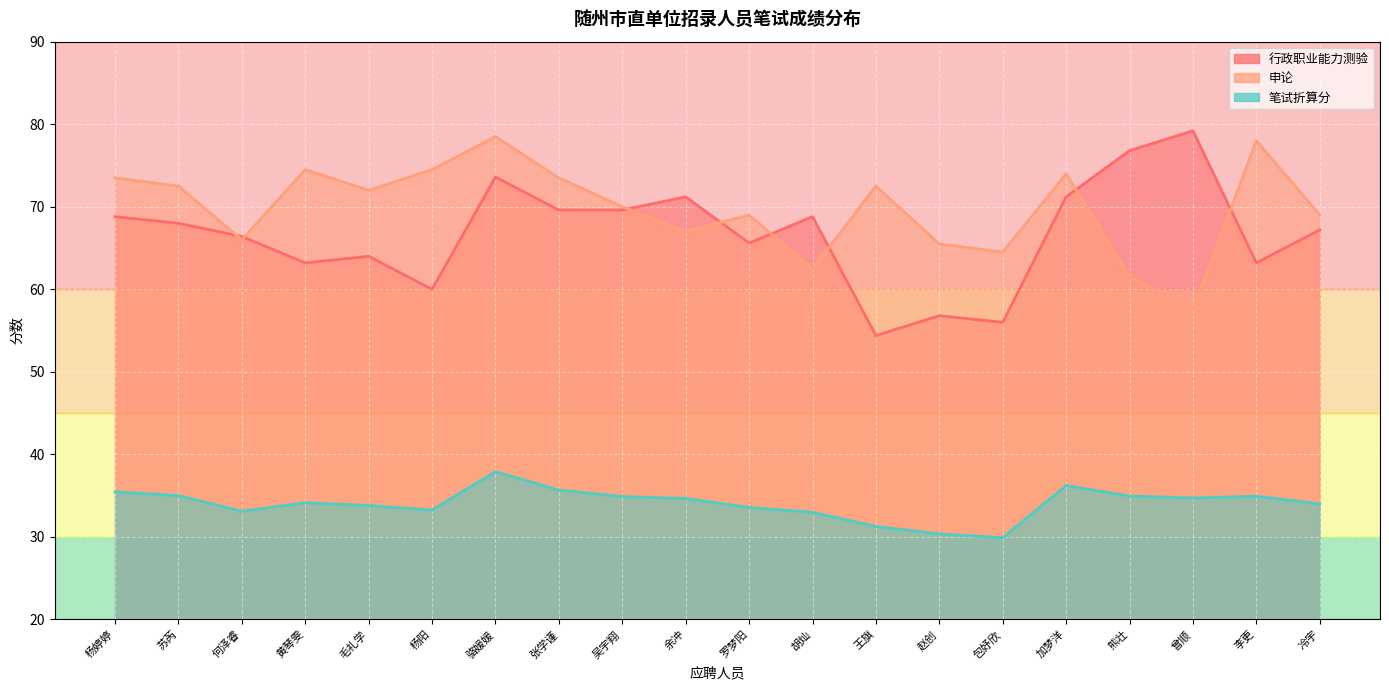

Which category has the highest value in the 行政职业能力测验 series?

曾顺